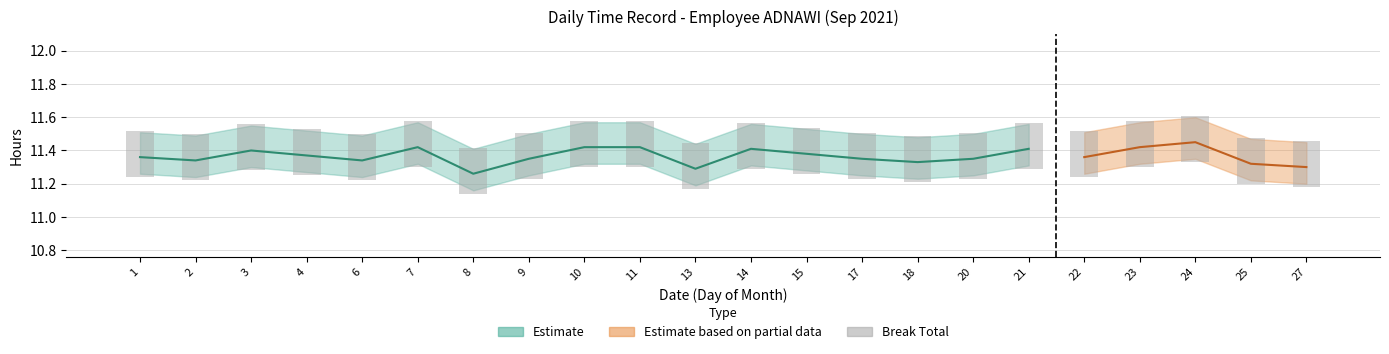

What is the sum of the values at 18 and 27?

0.6